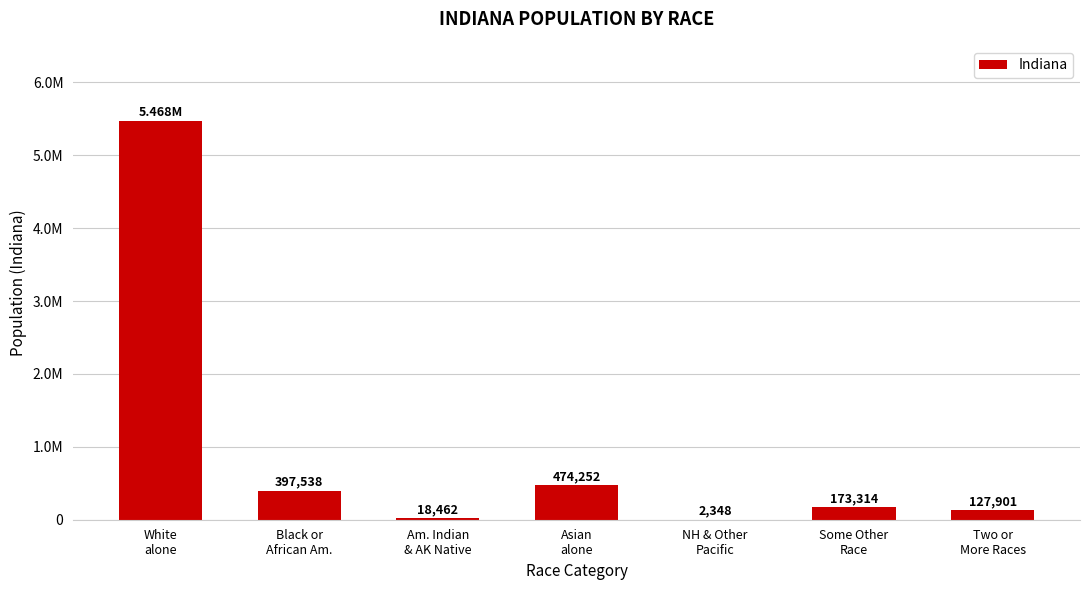

At which label does the data first exceed 173314?

White
alone